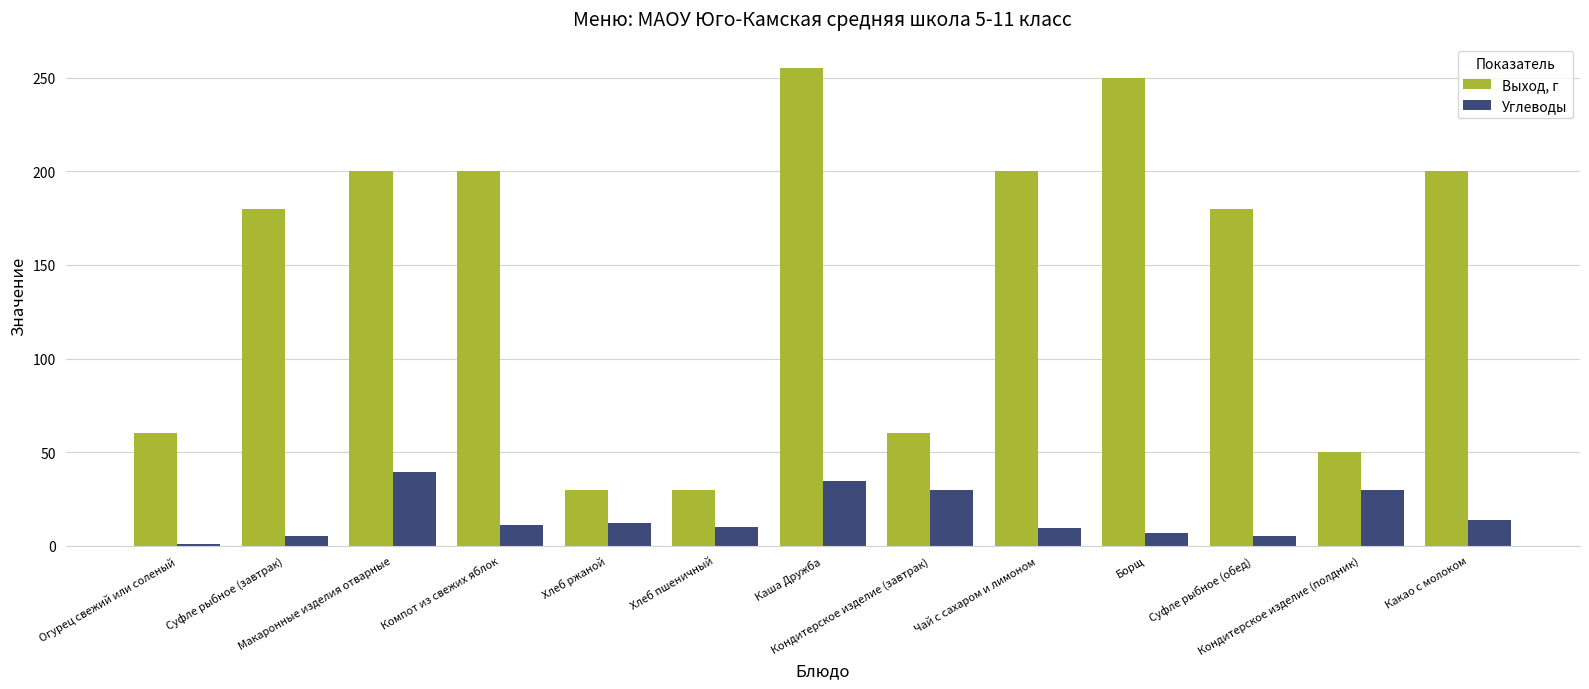

What is the average value of the Выход, г series?

145.8